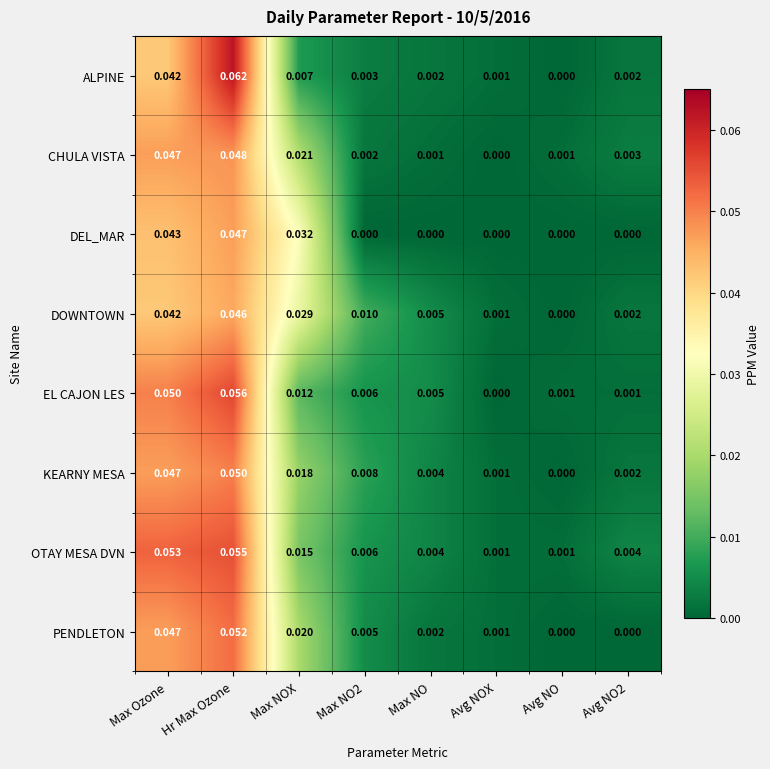

At Max NOX, list the series in order from smallest to largest.

ALPINE, EL CAJON LES, OTAY MESA DVN, KEARNY MESA, PENDLETON, CHULA VISTA, DOWNTOWN, DEL_MAR